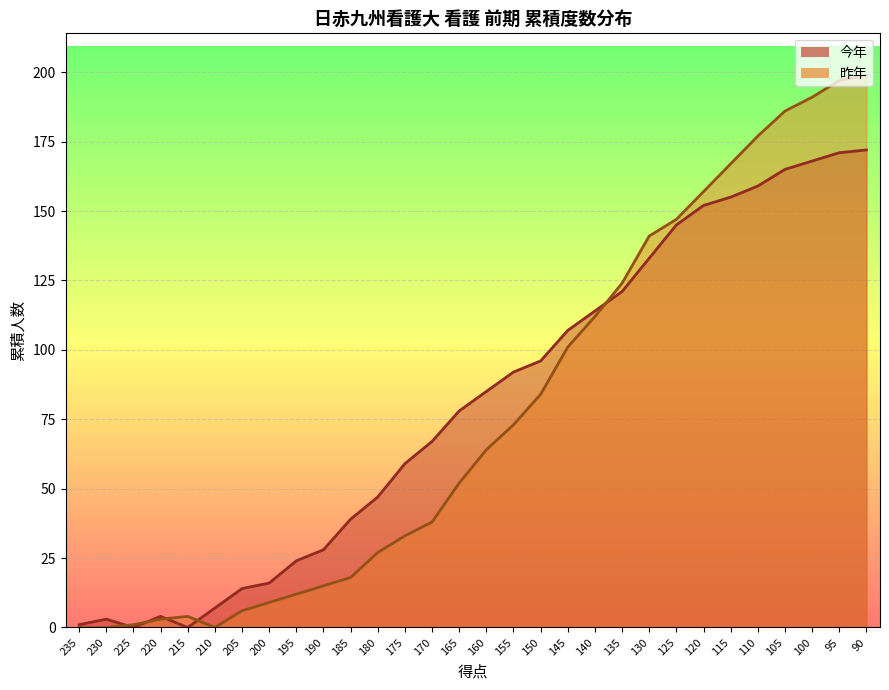

Rank the series by their maximum value, from highest to lowest.

昨年_line, 今年_line